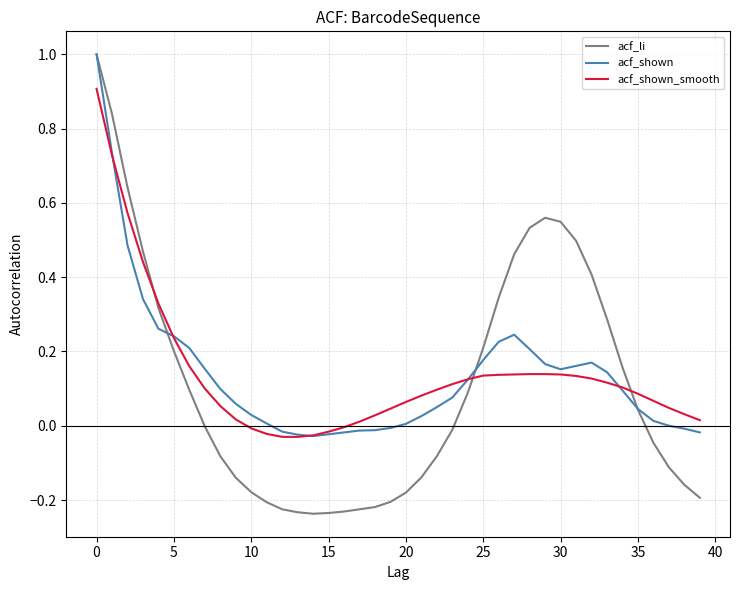

What is the highest value of the acf_li series?

1.0